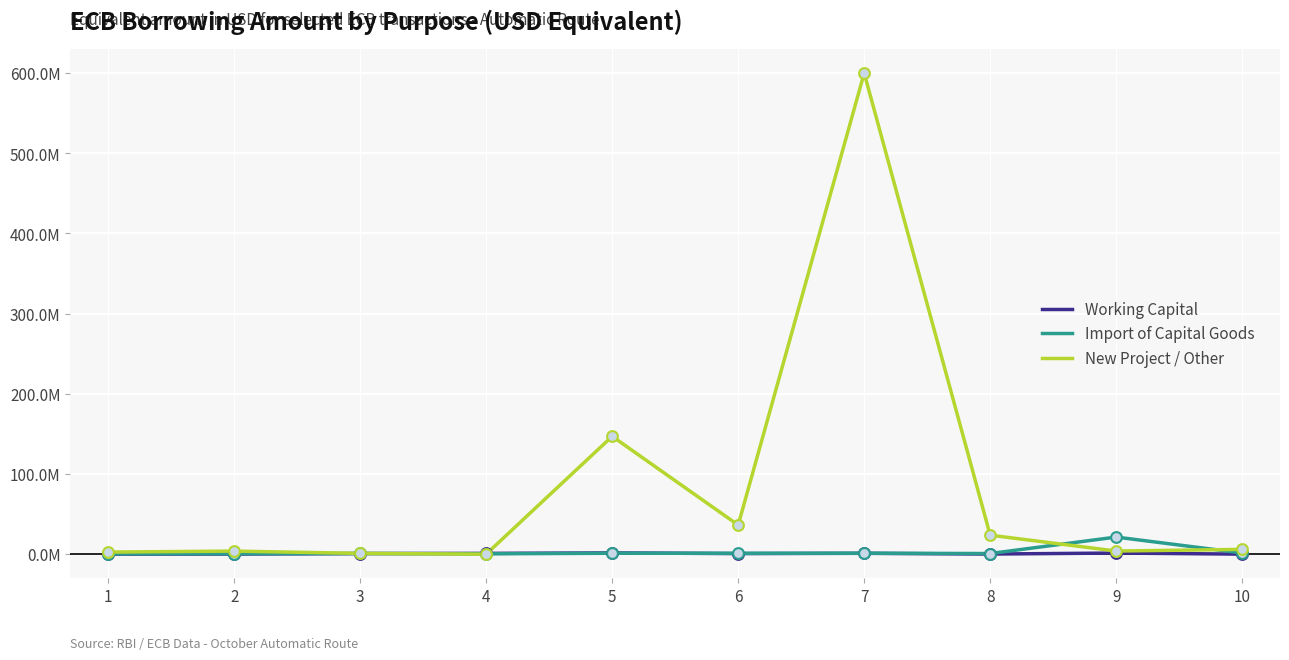

What are all the series names shown in the legend?

Working Capital, Import of Capital Goods, New Project / Other